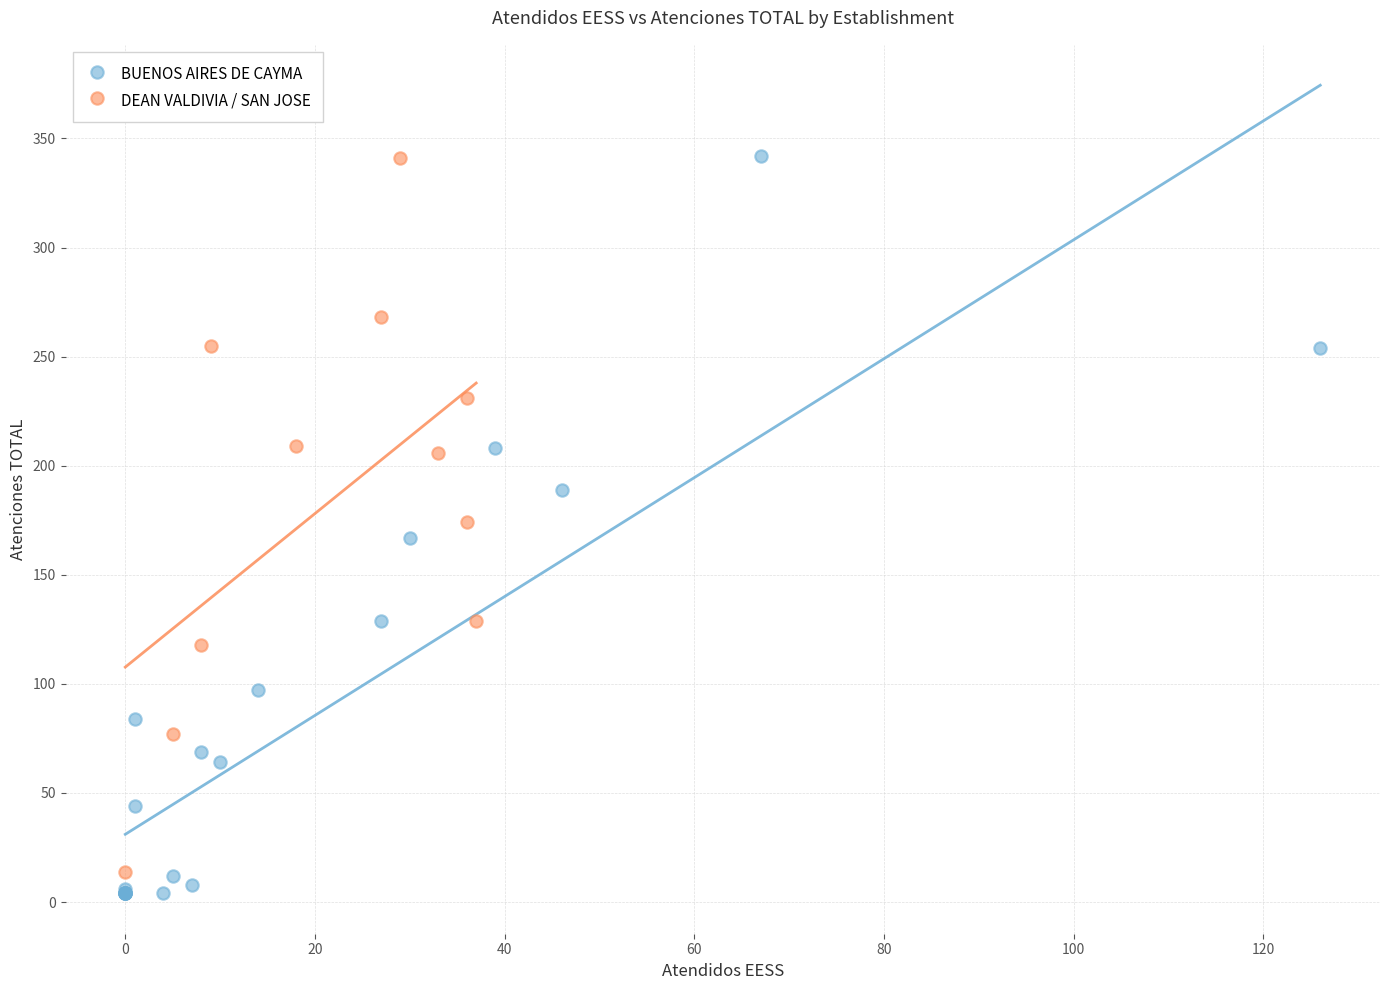

What are all the series names shown in the legend?

BUENOS AIRES DE CAYMA, DEAN VALDIVIA / SAN JOSE